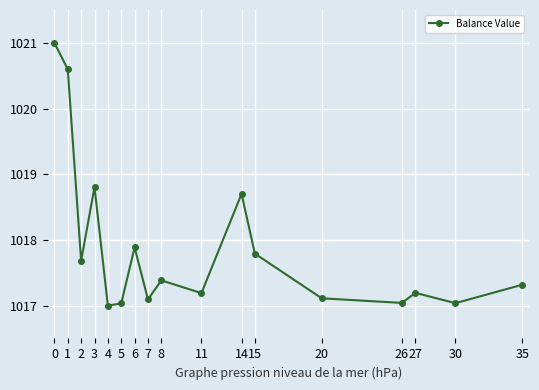

How many lines are shown in the chart?

1